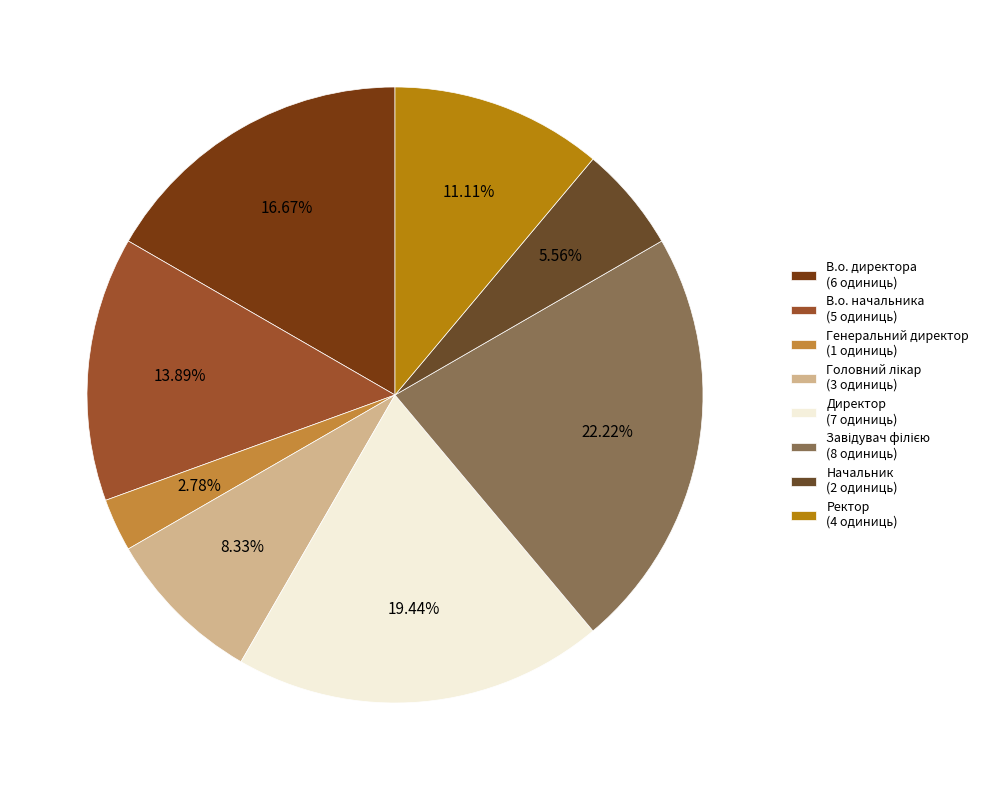

True or false: Генеральний директор accounts for 3% of the total.

True